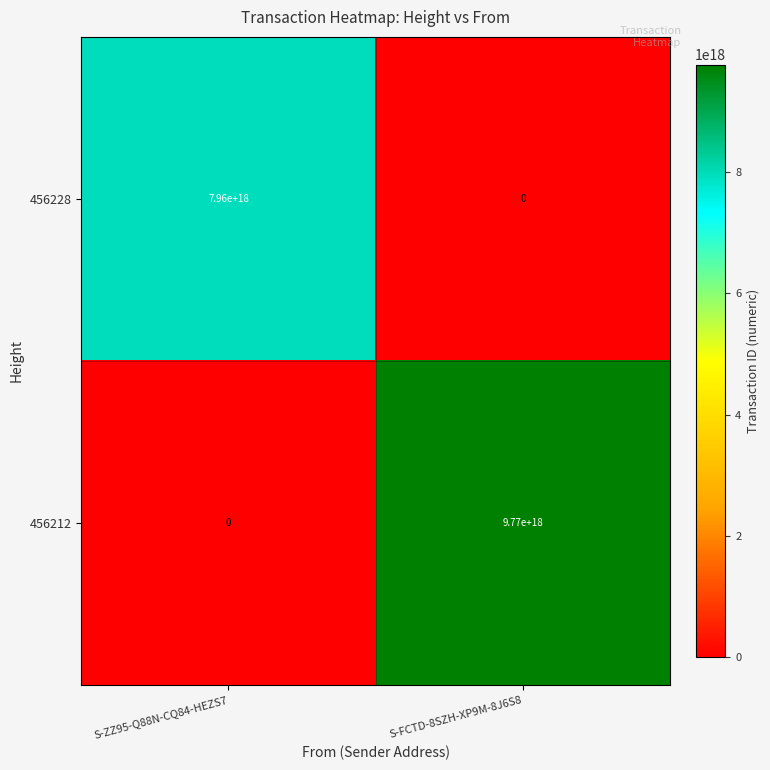

Rank the series by their maximum value, from lowest to highest.

456228, 456212